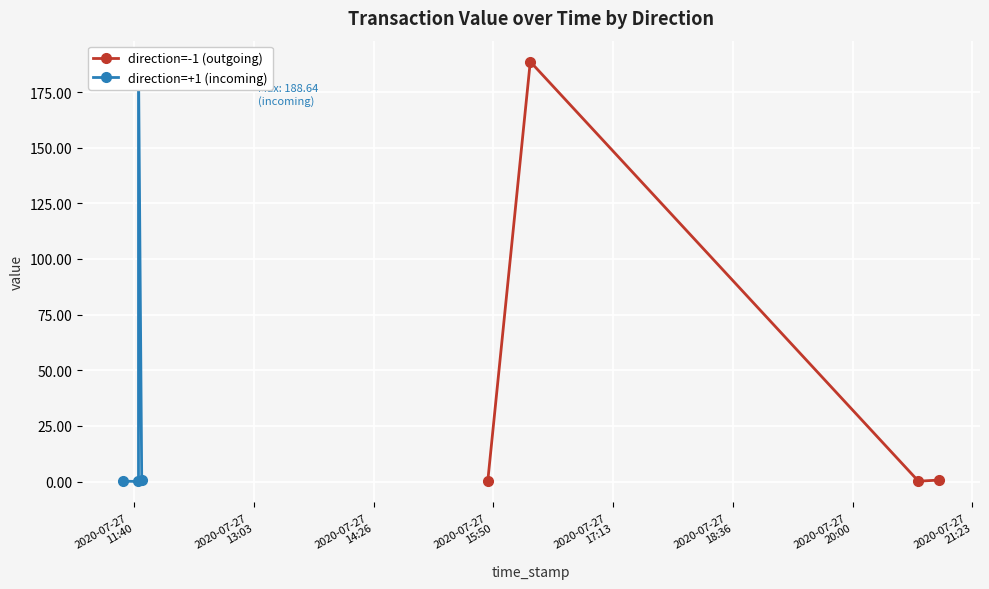

What is the highest value of the direction=-1 (outgoing) series?

188.6